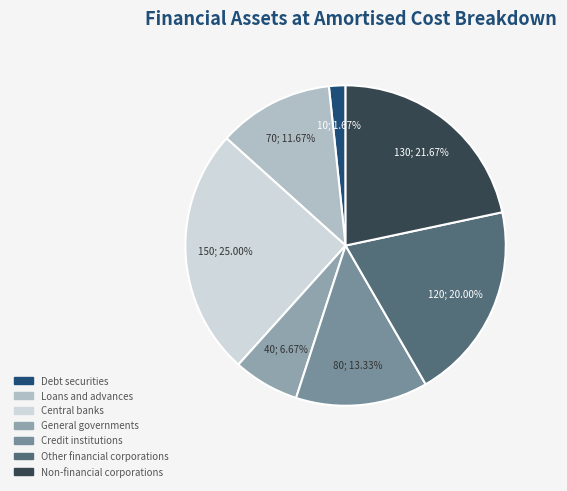

What is the smallest slice in the pie chart?

Debt securities